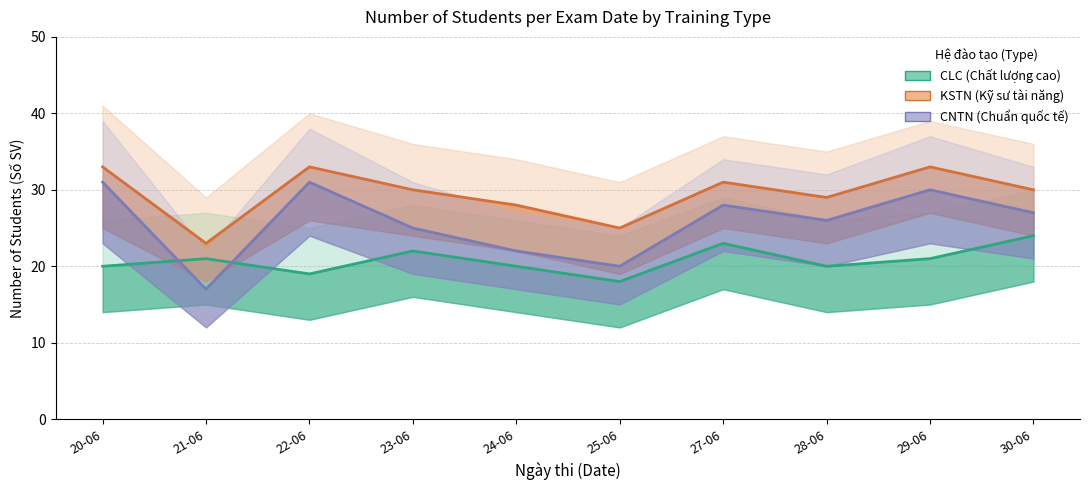

Rank the categories by CNTN value from highest to lowest.

20-06, 22-06, 29-06, 27-06, 30-06, 28-06, 23-06, 24-06, 25-06, 21-06